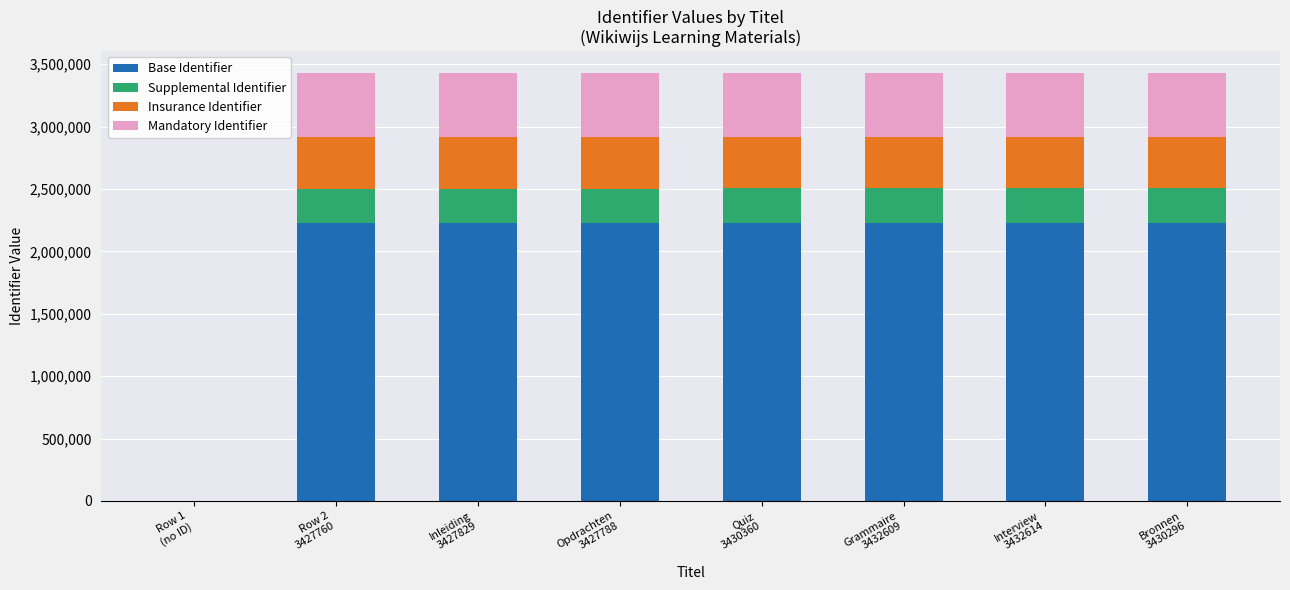

What are all the series names shown in the legend?

Base Identifier, Supplemental Identifier, Insurance Identifier, Mandatory Identifier